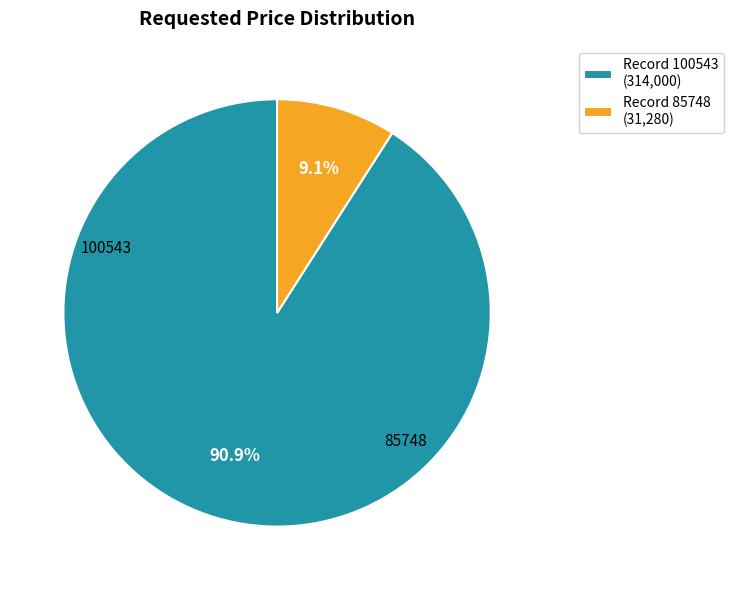

Is it true that 85748 is 1% of the pie?

False